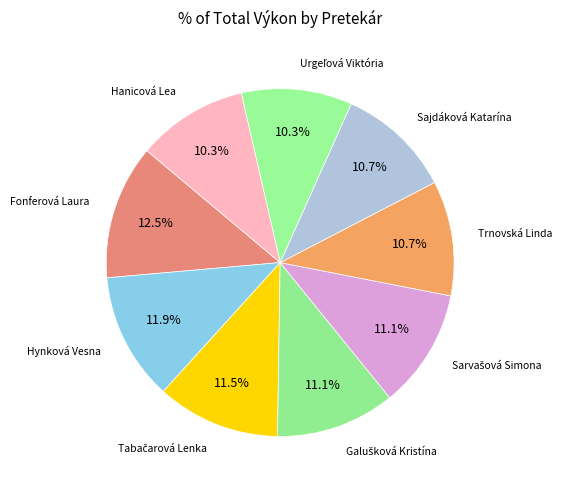

What is the ratio of the value at Trnovská Linda to the value at Hanicová Lea?

1.0